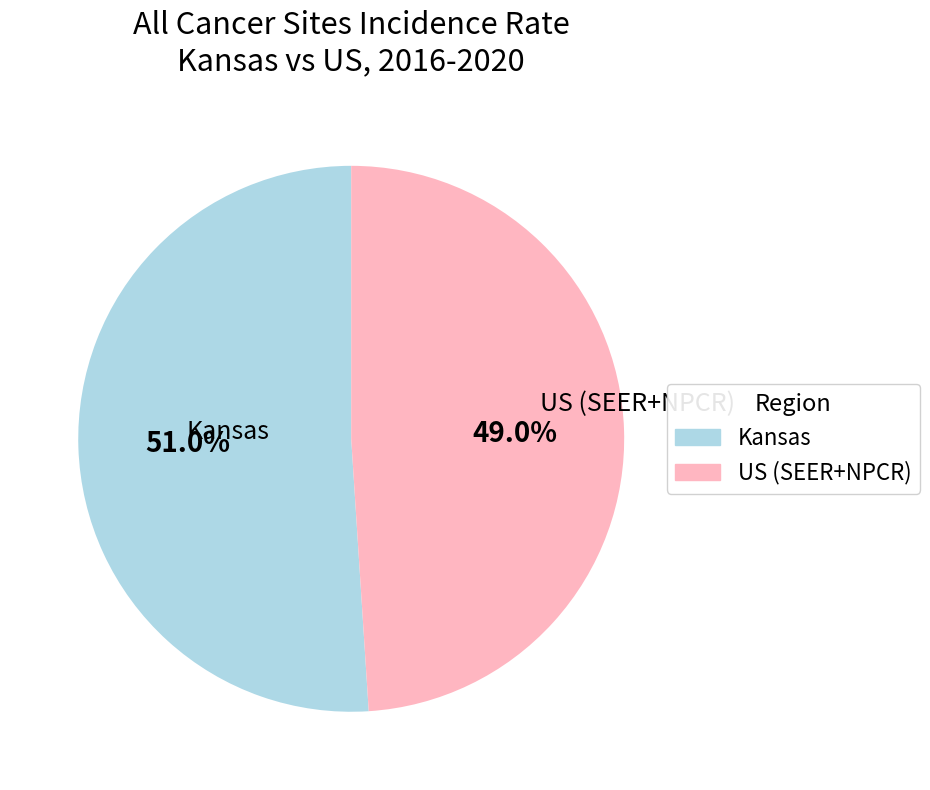

Does any single category account for the majority?

Yes